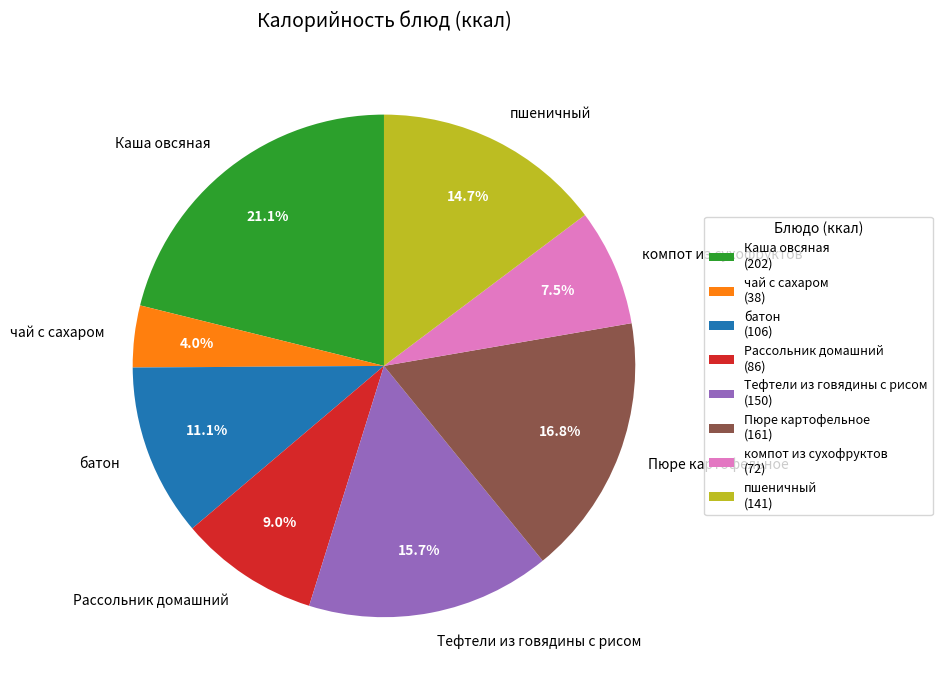

To the nearest percent, what is the difference between the largest and smallest slice percentages?

17%